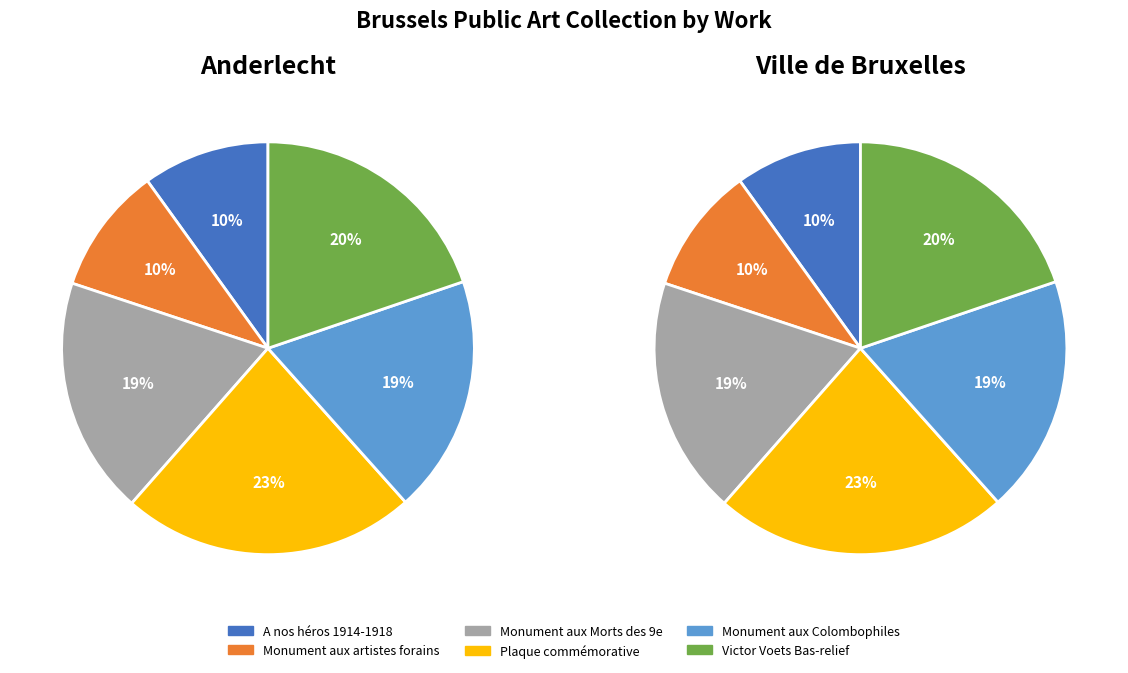

To the nearest percent, what is the average slice percentage?

17%